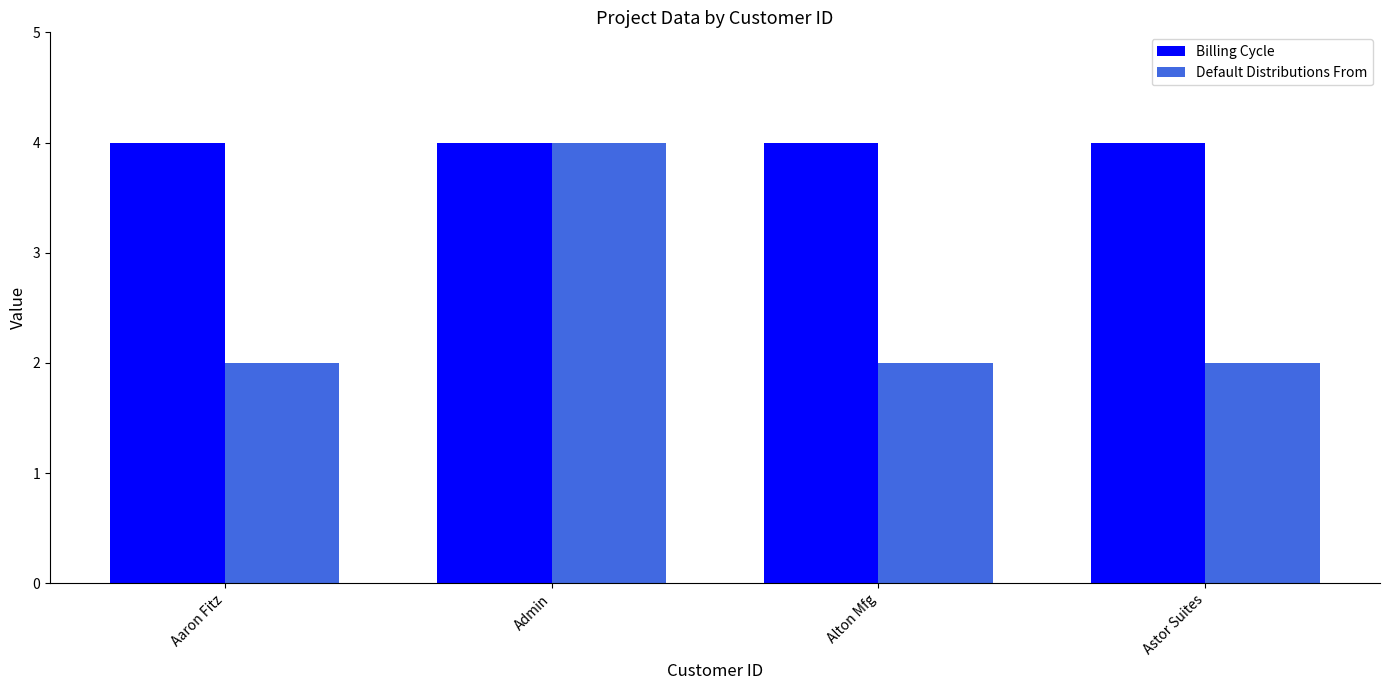

Which series has the largest total across all categories?

Billing Cycle